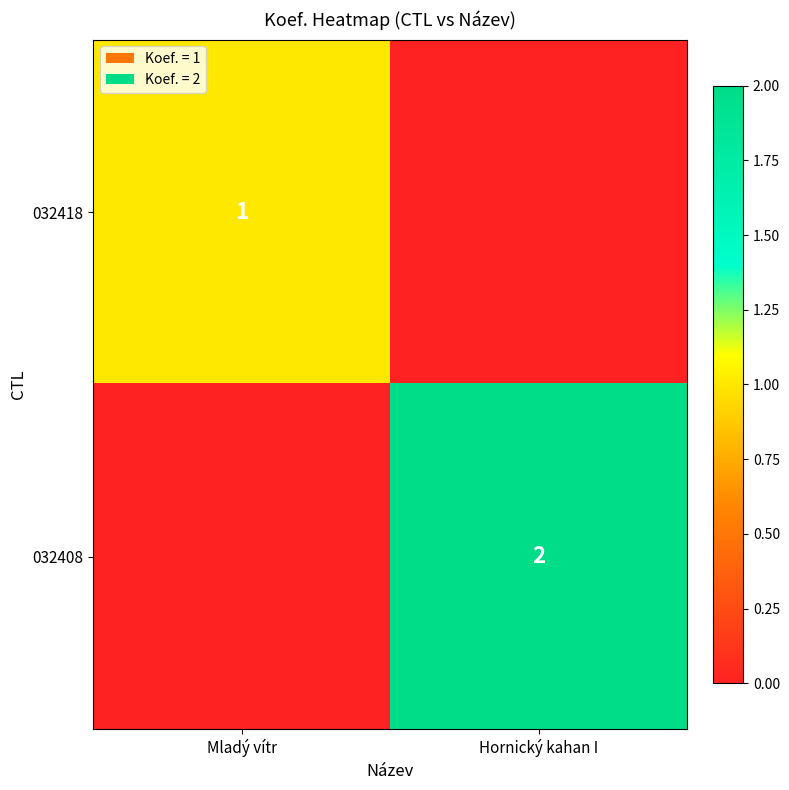

Is it true that 032408 equals 1 at Hornický kahan I?

False